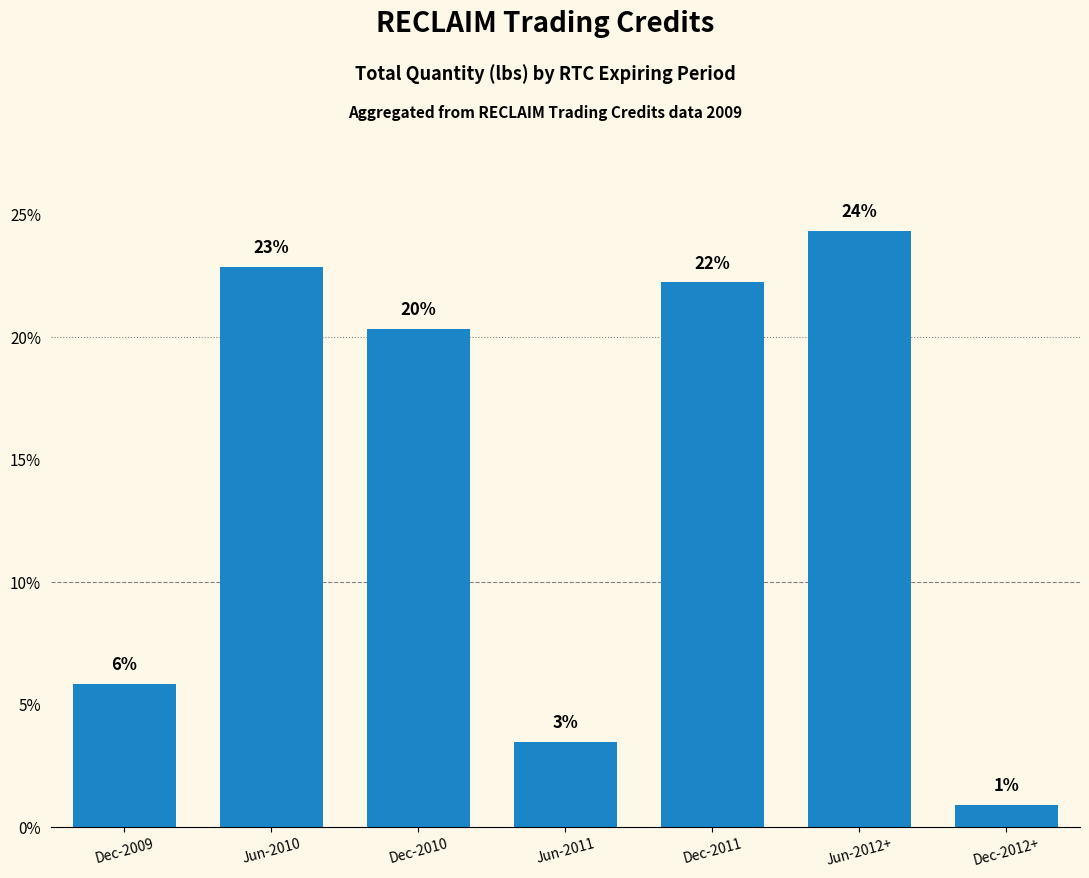

Reading left to right, transcribe all the data shown in this chart.

Dec-2009=5.8	Jun-2010=22.9	Dec-2010=20.3	Jun-2011=3.5	Dec-2011=22.2	Jun-2012+=24.3	Dec-2012+=0.9